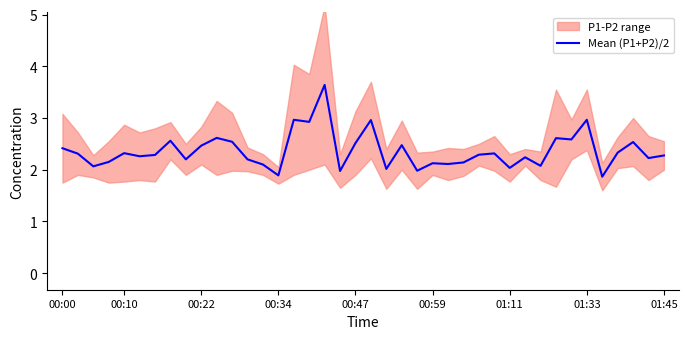

True or false: the data shows 1.2 at 01:11.

False